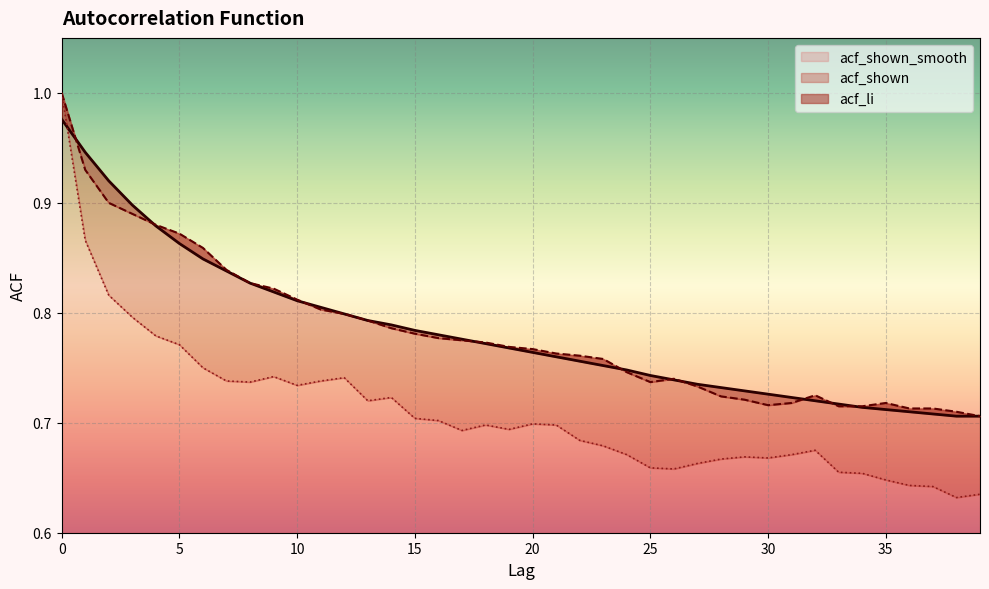

Is it true that acf_li equals 1.1 at 19?

False